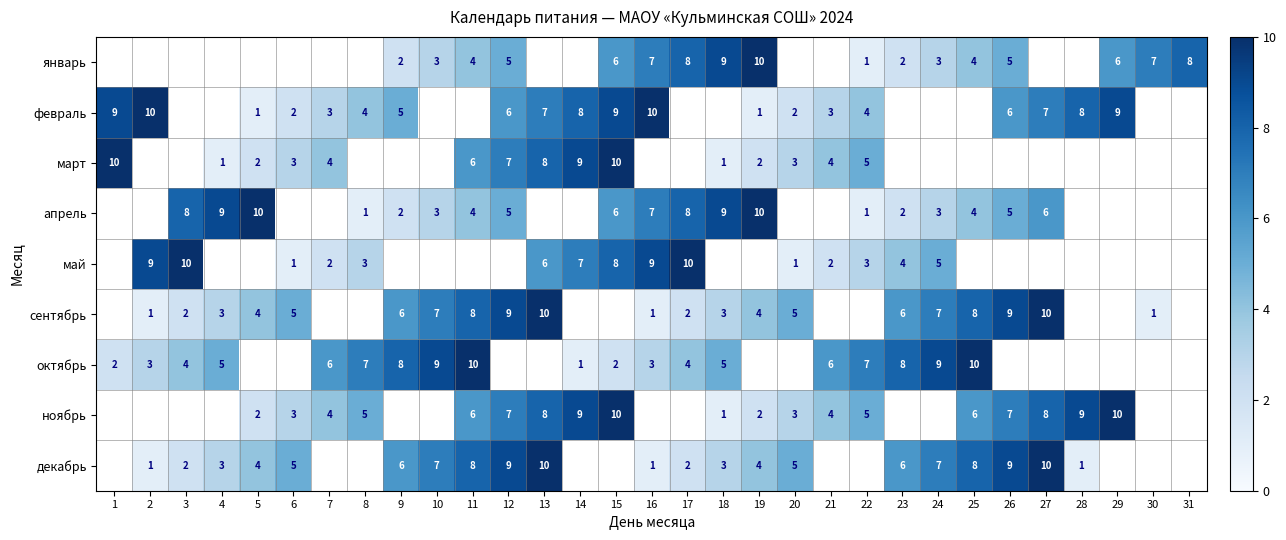

The сентябрь series shows 8 at 11. True or false?

True